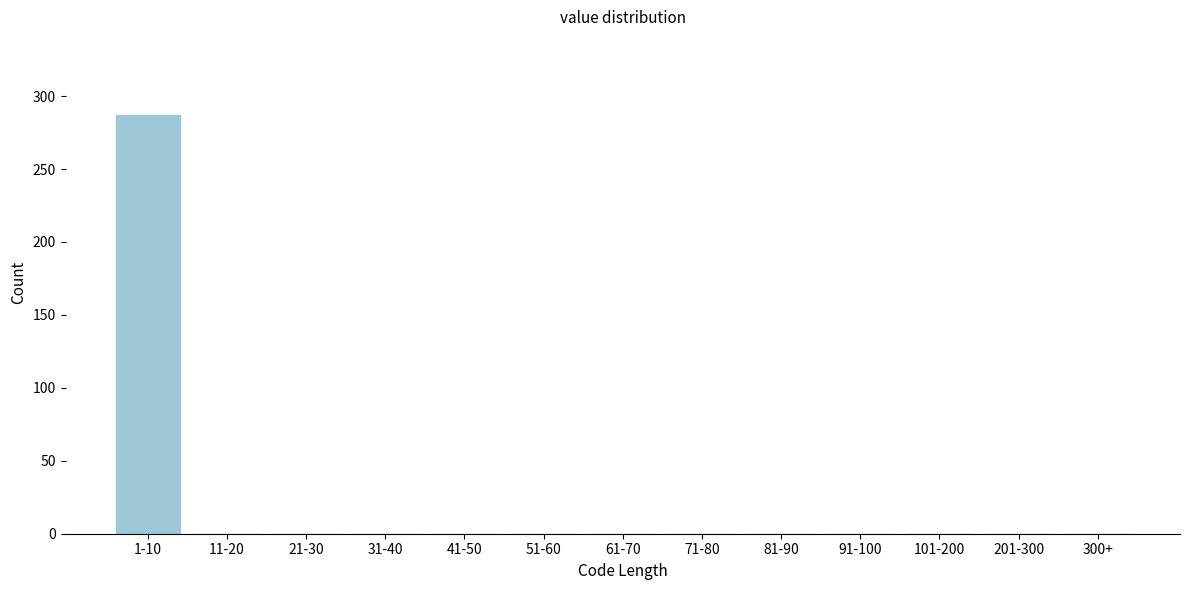

Reading left to right, extract all data points from this chart.

1-10=287	11-20=0	21-30=0	31-40=0	41-50=0	51-60=0	61-70=0	71-80=0	81-90=0	91-100=0	101-200=0	201-300=0	300+=0